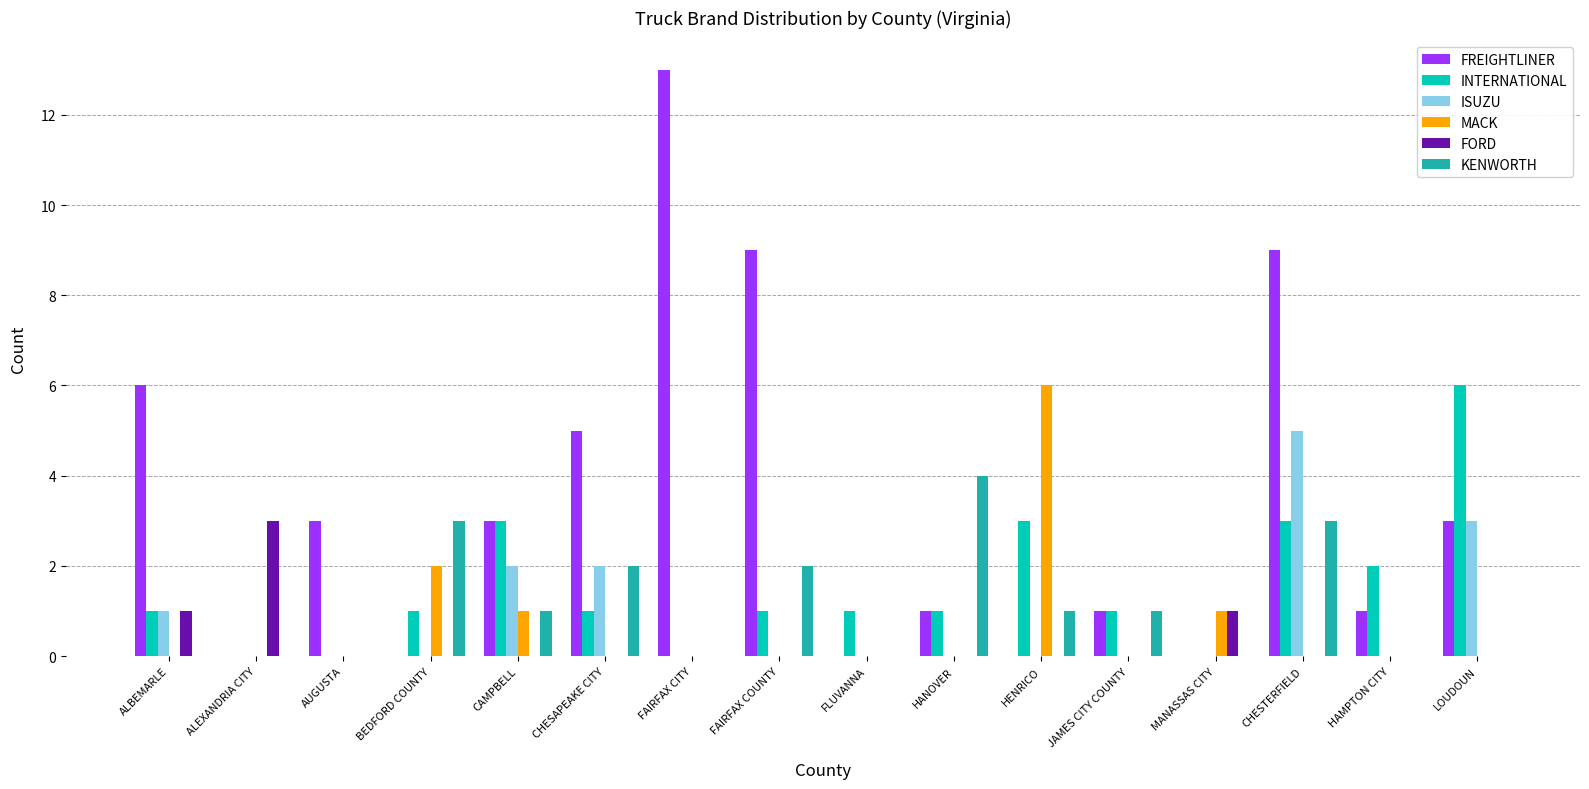

What is the average value of the FREIGHTLINER series?

3